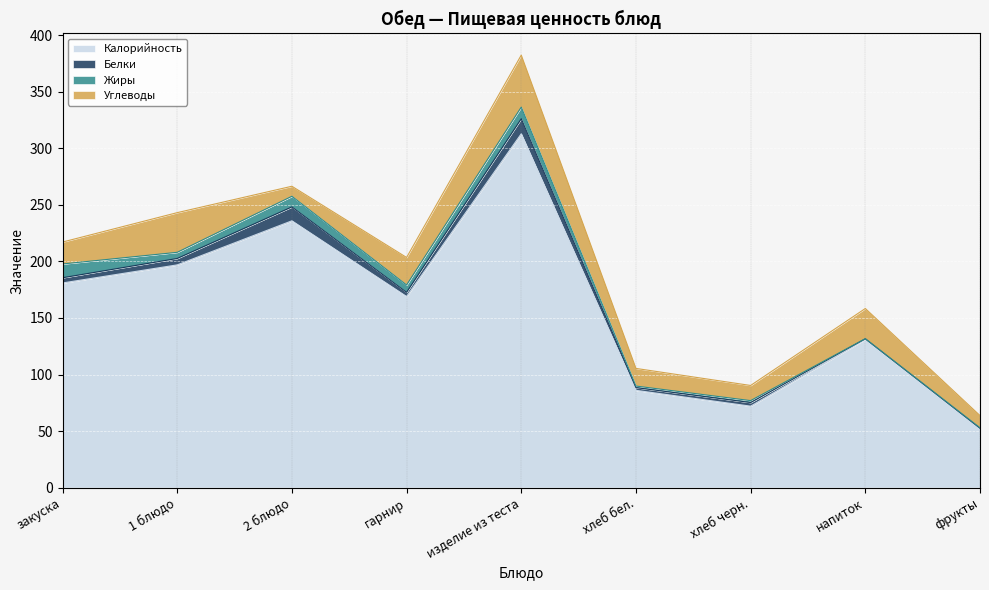

Reading right to left, extract all data points from this chart.

Калорийность: 52.0	131.0	72.0	86.0	313.0	169.0	236.0	197.0	181.0
Белки: 0.4	0.6	3.2	2.4	13.3	3.7	12.3	5.7	4.6
Жиры: 0.4	0.1	1.7	1.4	10.3	6.5	9.4	5.4	12.2
Углеводы: 10.8	26.7	13.4	15.6	46.0	24.4	8.9	35.1	19.4